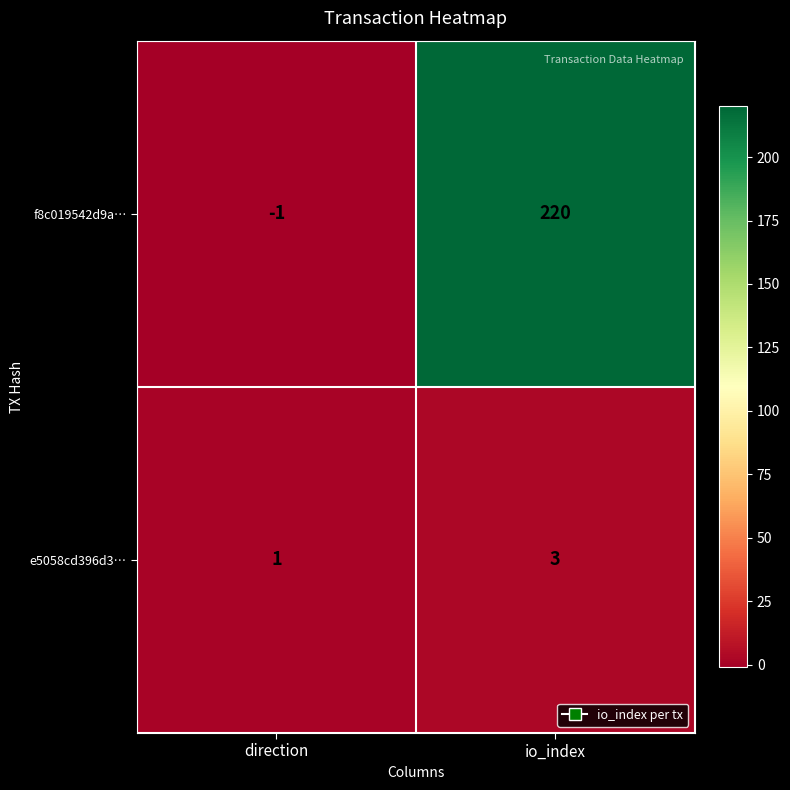

Rank the series by their maximum value, from lowest to highest.

e5058cd396d3…, f8c019542d9a…